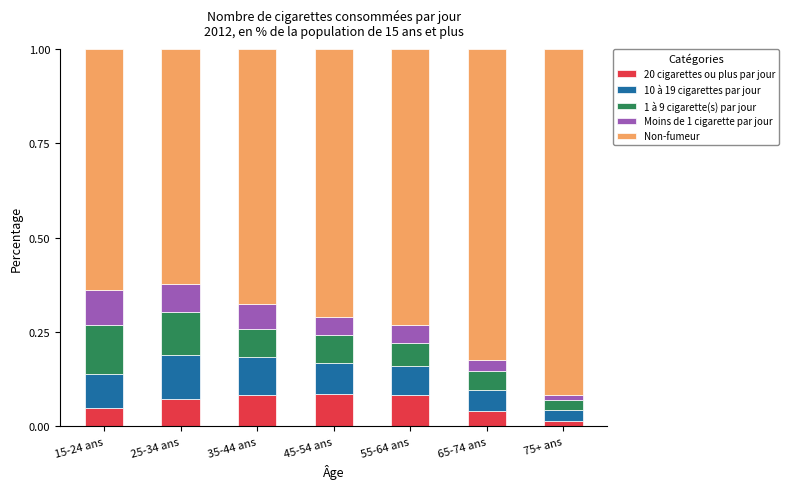

True or false: 20 cigarettes ou plus par jour has a value of 0.1 at 35-44 ans.

True